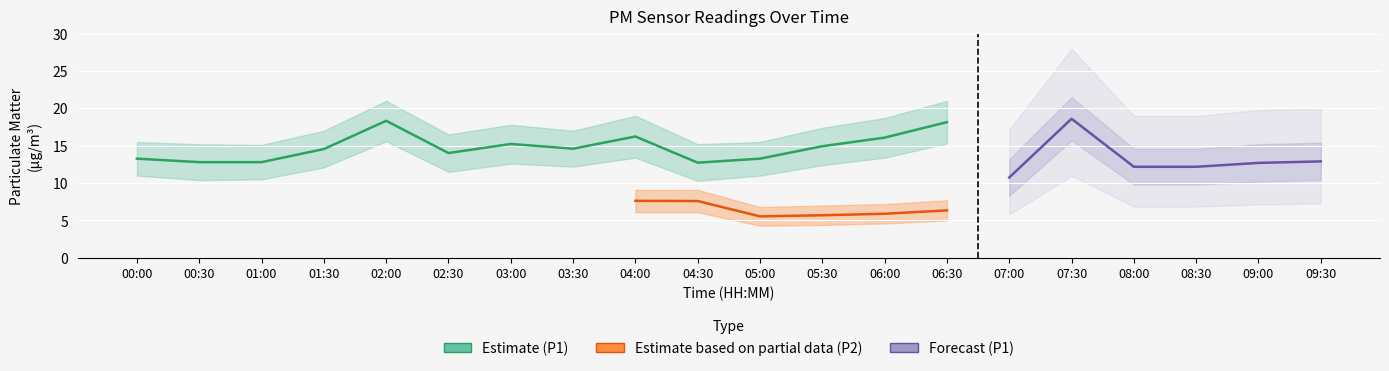

What is the difference between the highest and lowest values at 04:00?

12.9